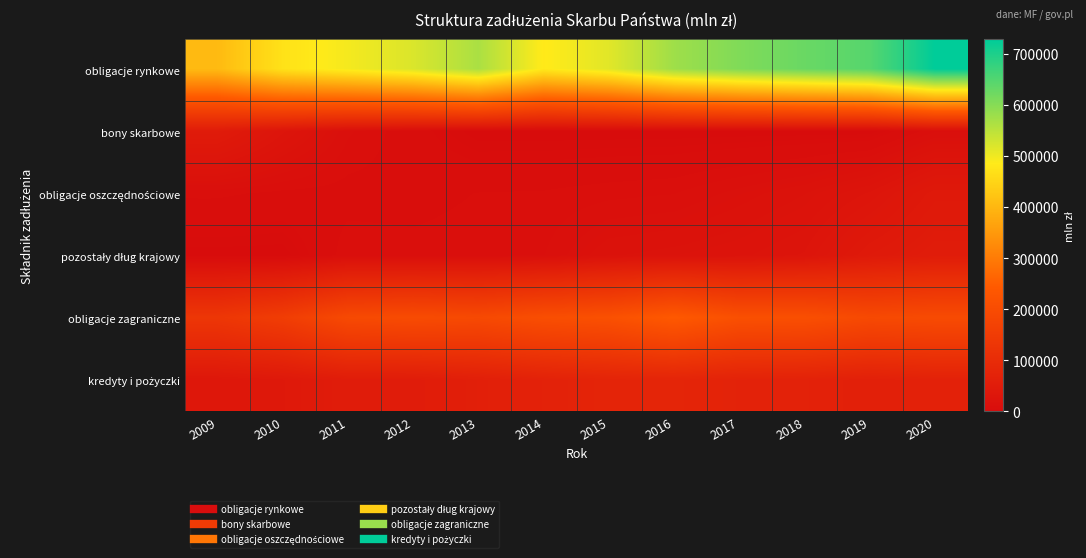

Which series changed the most between 2009 and 2011?

obligacje rynkowe